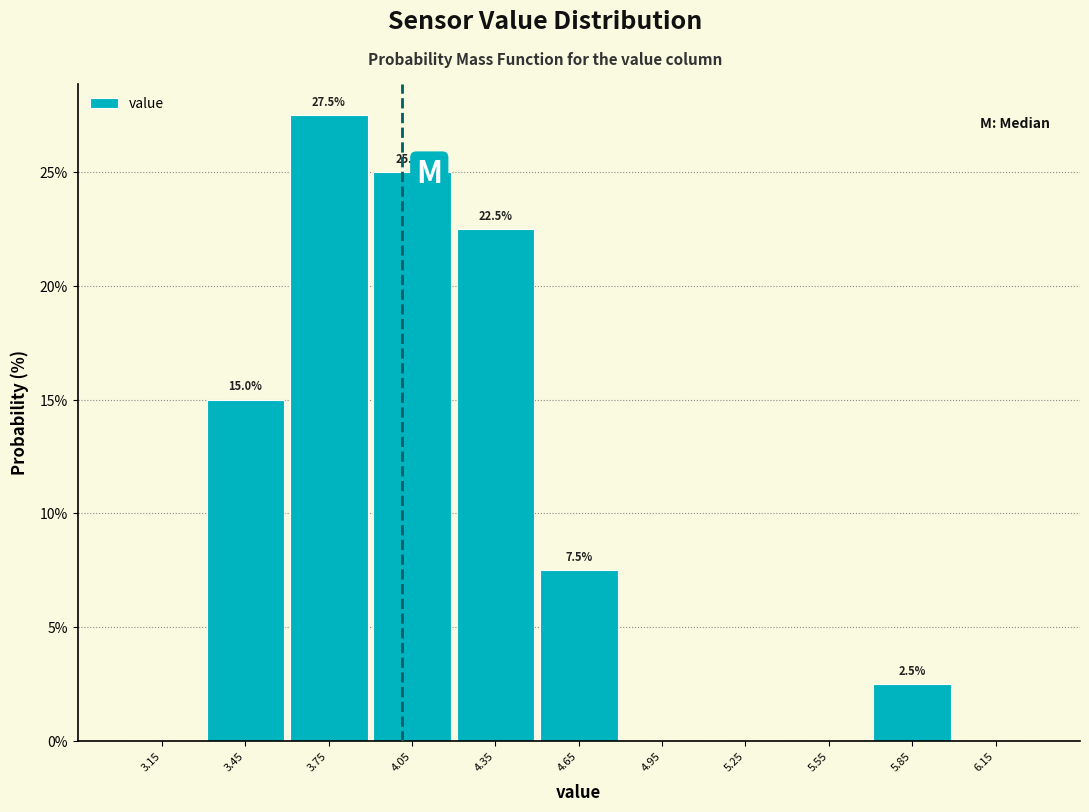

Over which range of the x-axis is the bar tallest?

3.6 to 3.9